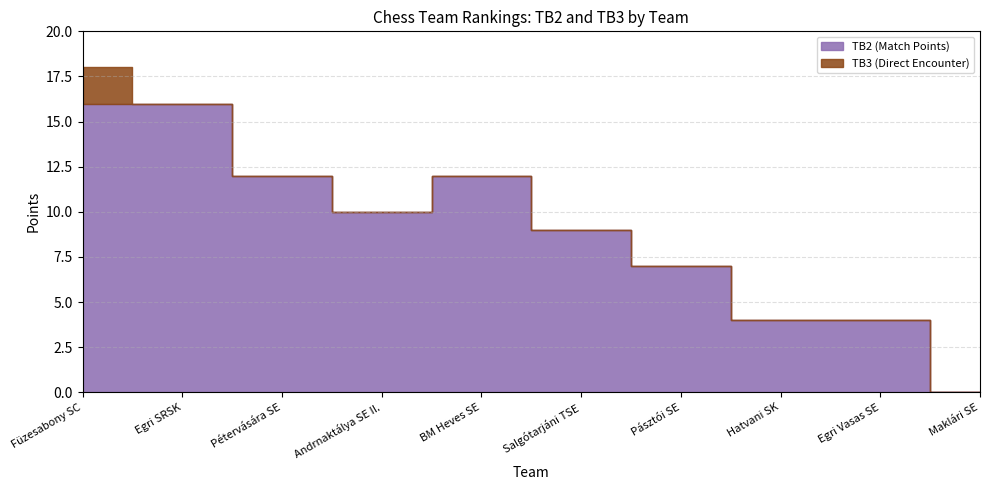

Which series has the largest total across all categories?

TB2 (Match Points)